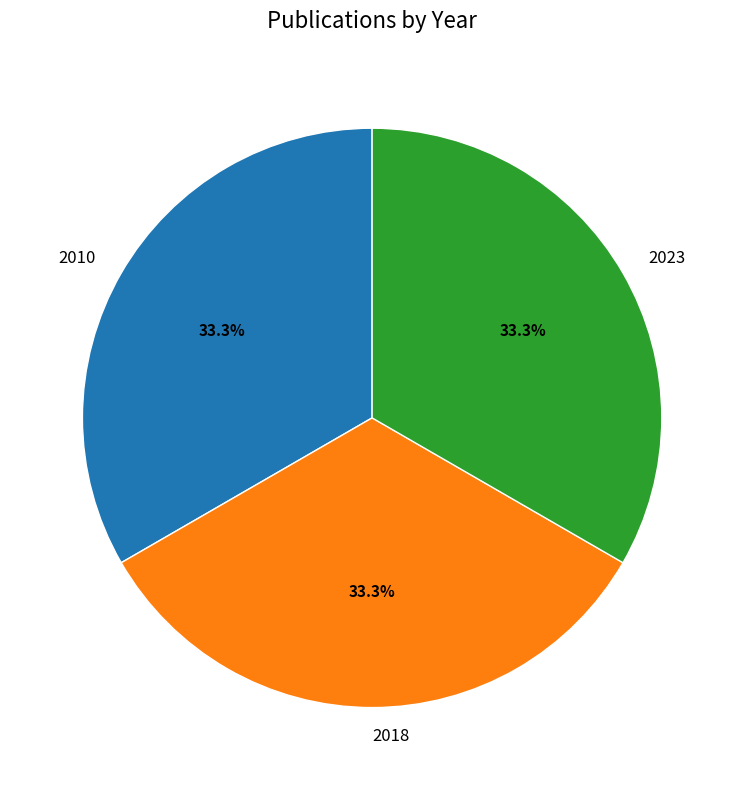

To the nearest percent, what portion does 2010 represent?

33%